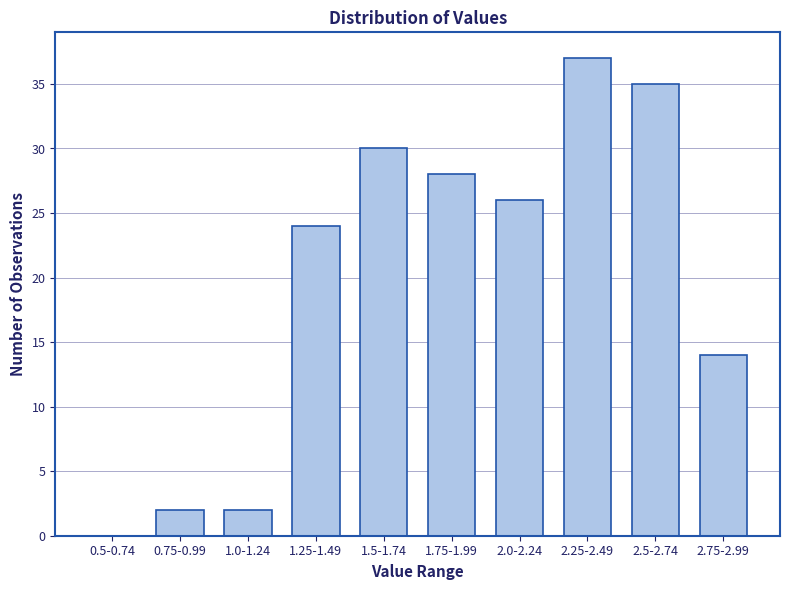

Reading left to right, list all the values displayed in this chart.

0.5-0.74=0	0.75-0.99=2	1.0-1.24=2	1.25-1.49=24	1.5-1.74=30	1.75-1.99=28	2.0-2.24=26	2.25-2.49=37	2.5-2.74=35	2.75-2.99=14